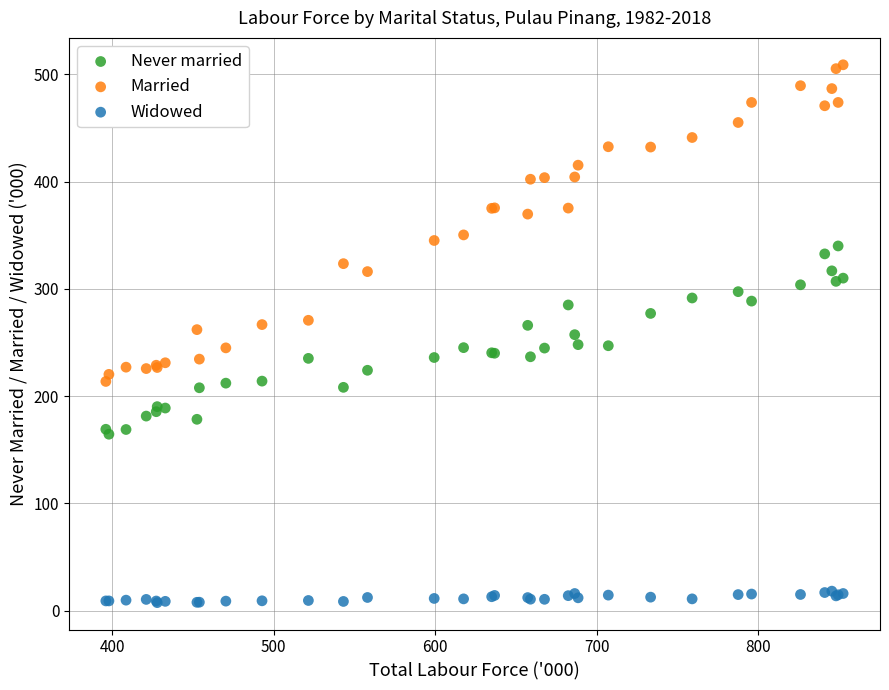

What is the X range (max minus min) for the scatter plot?

456.5